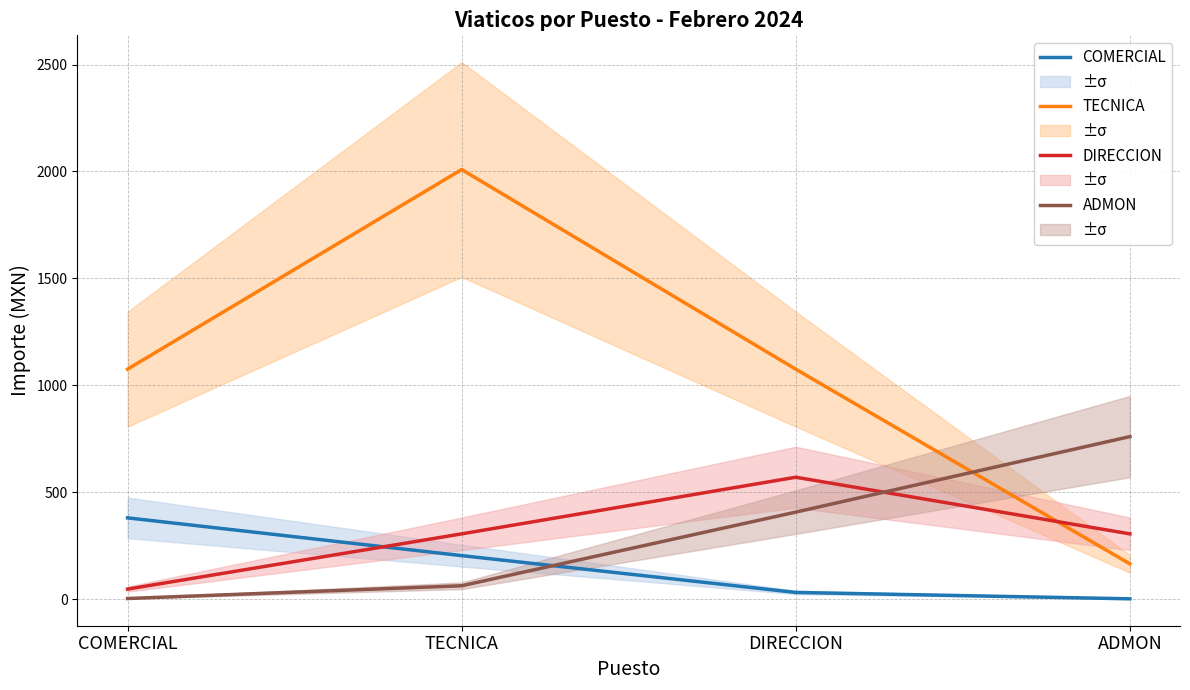

How many lines are shown in the chart?

4